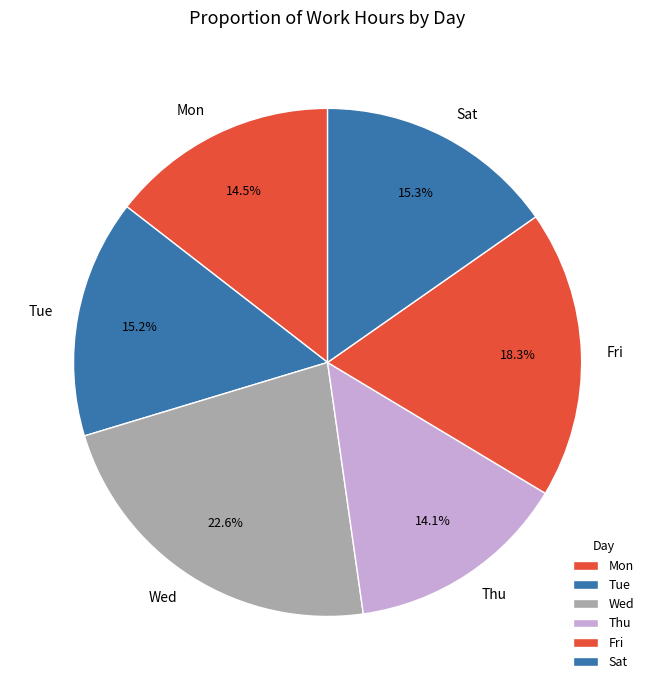

Does Wed account for over 50% of the chart?

No